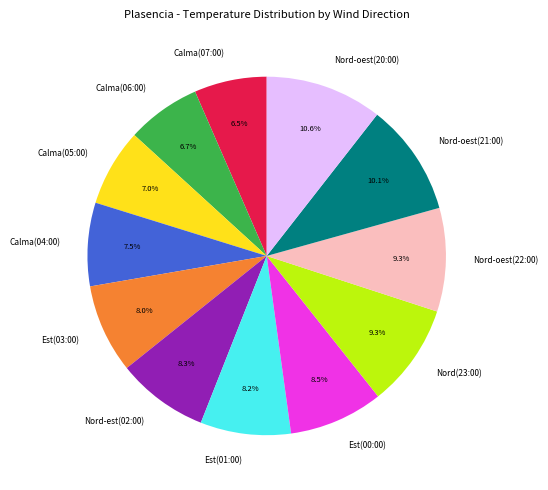

Is the sum of Nord(23:00) and Est(01:00) greater than half?

No